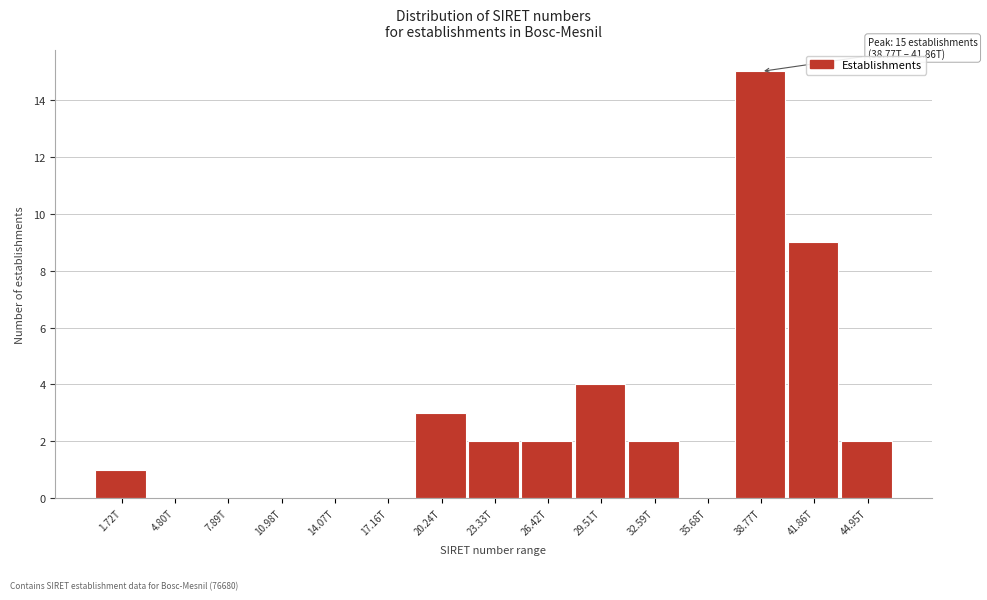

Reading left to right, list all the values displayed in this chart.

1.72T=1	4.80T=0	7.89T=0	10.98T=0	14.07T=0	17.16T=0	20.24T=3	23.33T=2	26.42T=2	29.51T=4	32.59T=2	35.68T=0	38.77T=15	41.86T=9	44.95T=2